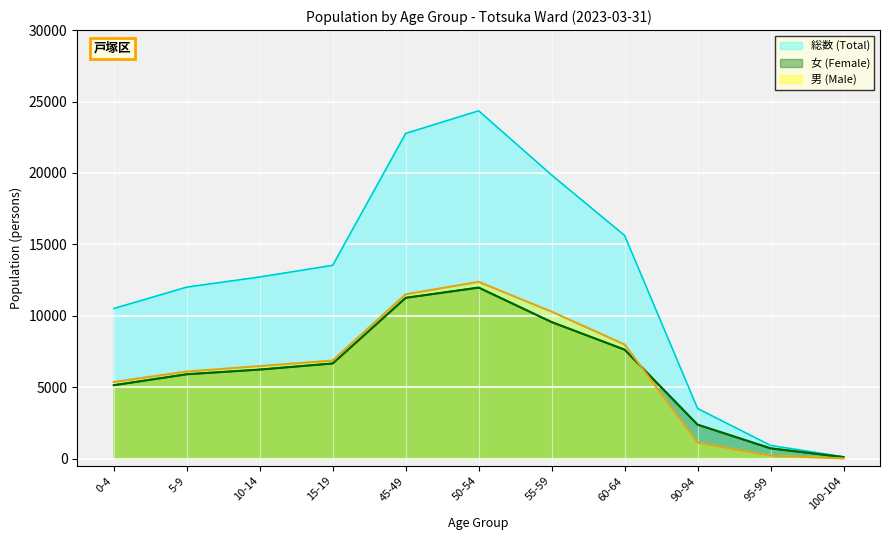

Between 5-9 and 90-94, which series saw the biggest shift?

総数 (Total)